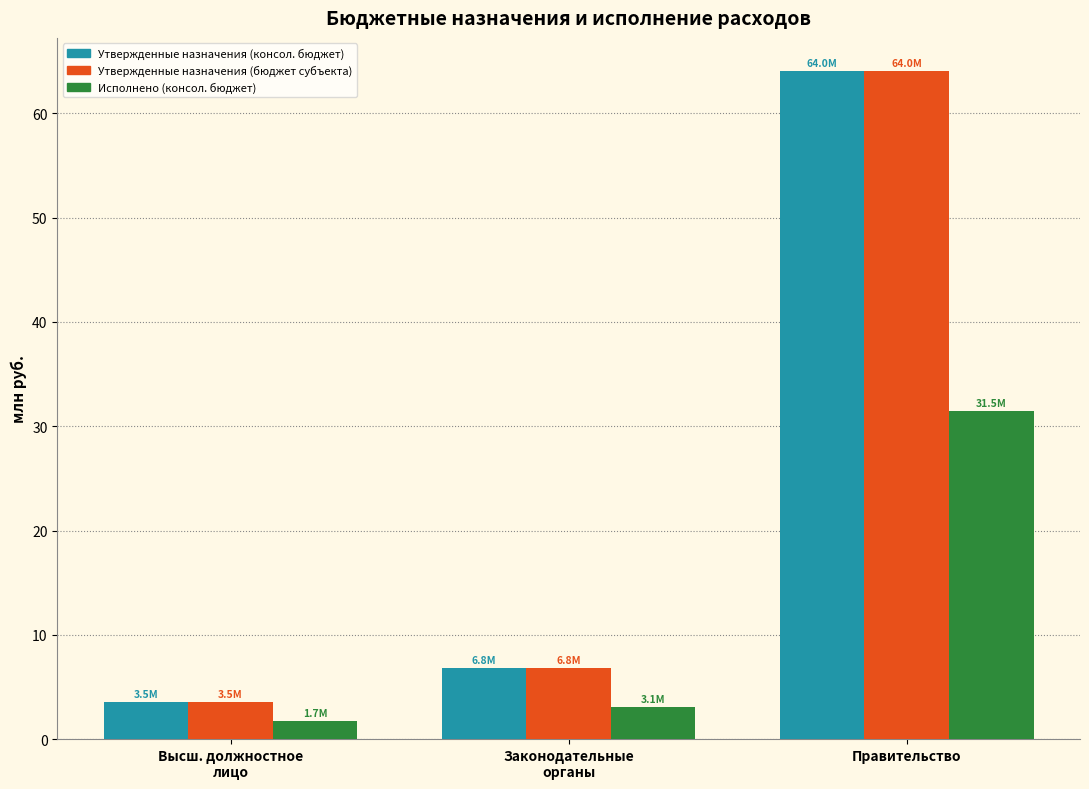

Which label corresponds to the largest value in the chart?

Правительство